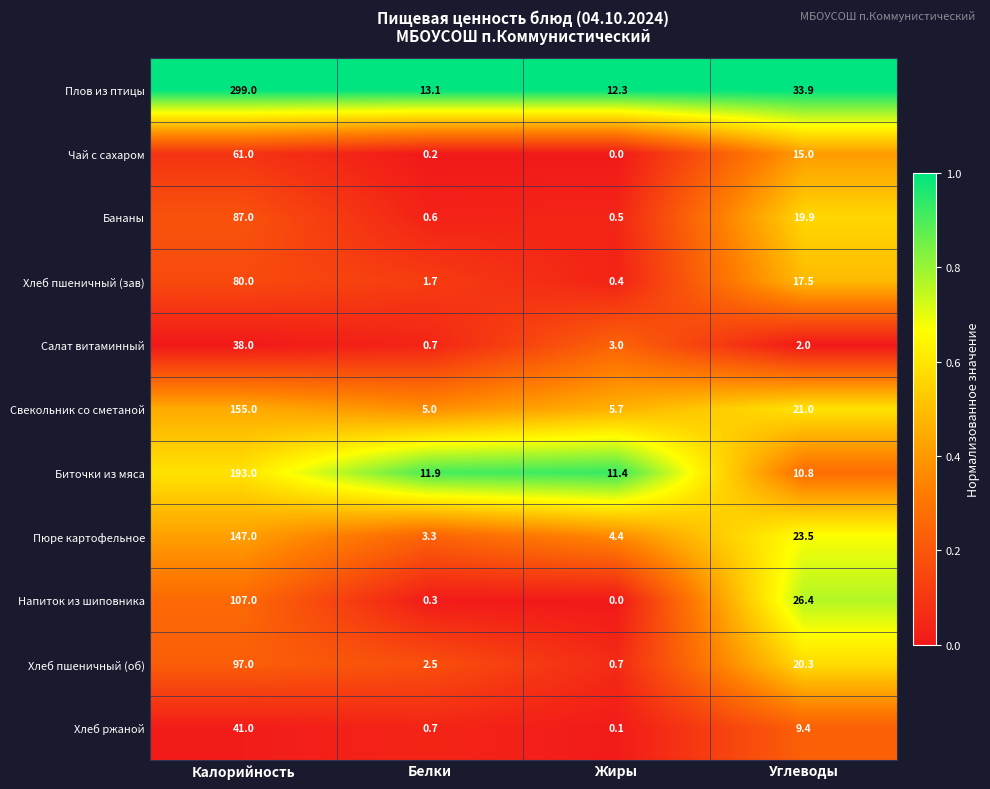

Which series has the largest total across all categories?

Плов из птицы